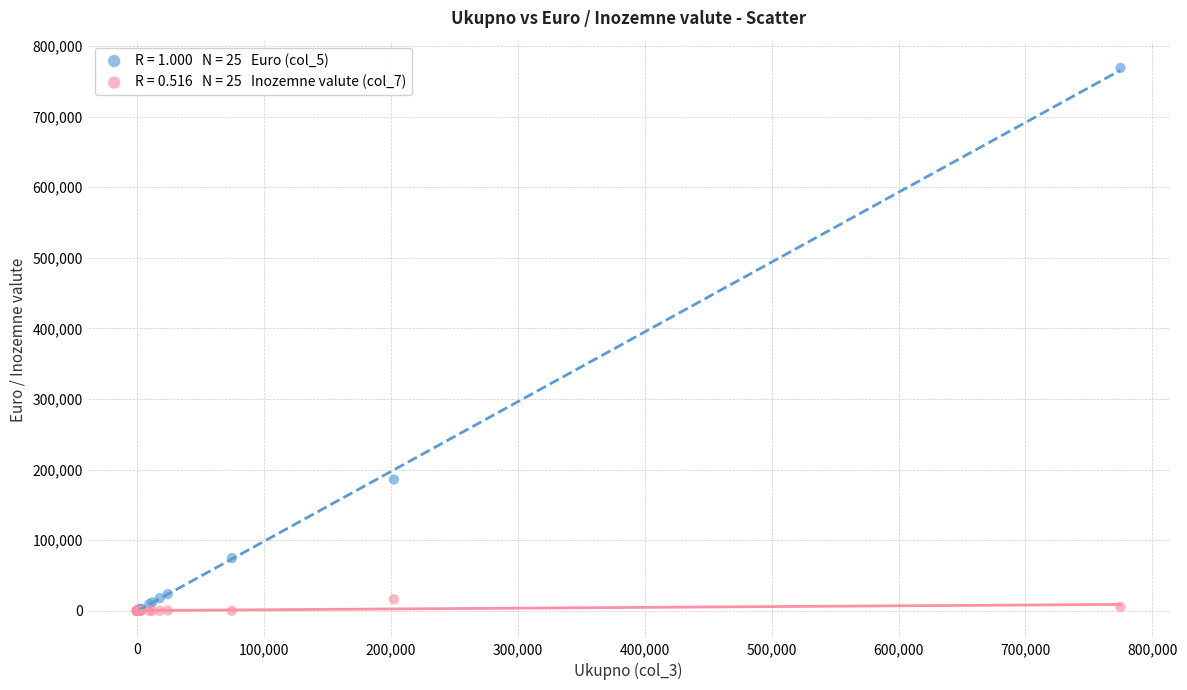

Across all series, what Y value is closest to 384579?

186042